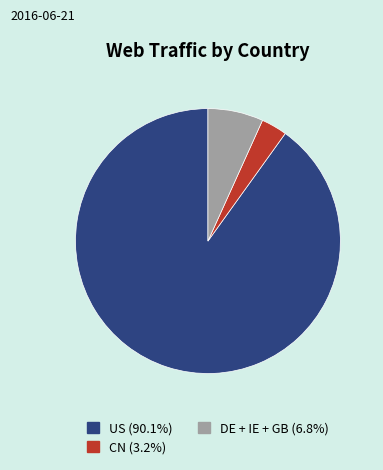

How many slices are in this pie chart?

3